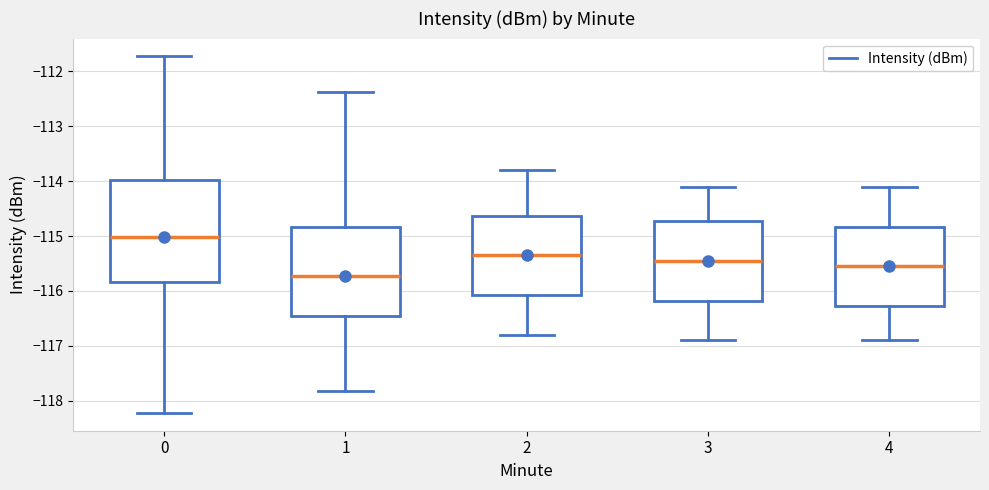

Which box has the highest median line?

0